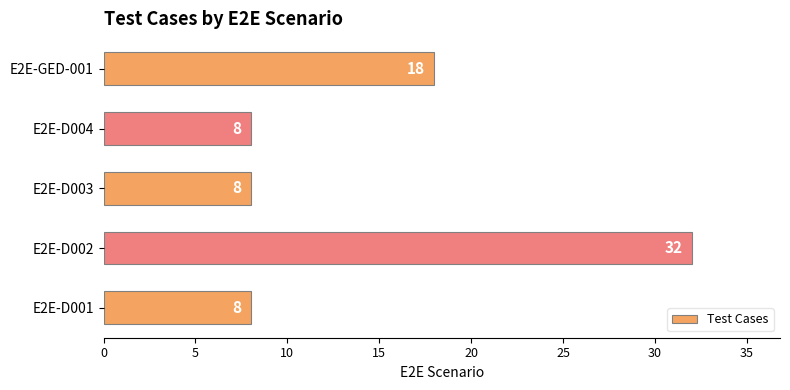

What is the difference between the maximum and minimum values?

24